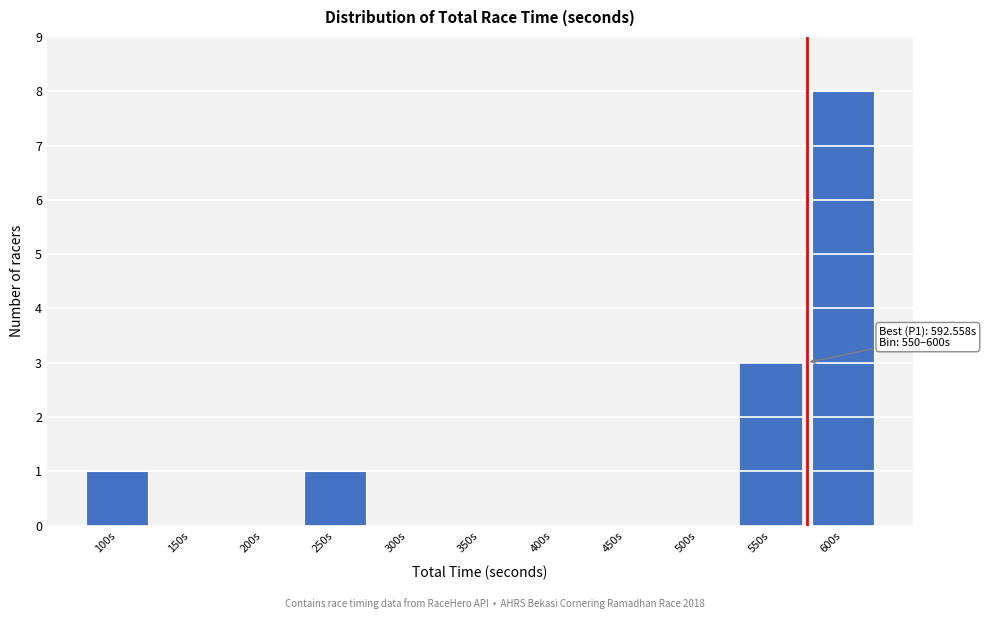

Reading left to right, what are all the values shown in this chart?

100s=1	150s=0	200s=0	250s=1	300s=0	350s=0	400s=0	450s=0	500s=0	550s=3	600s=8